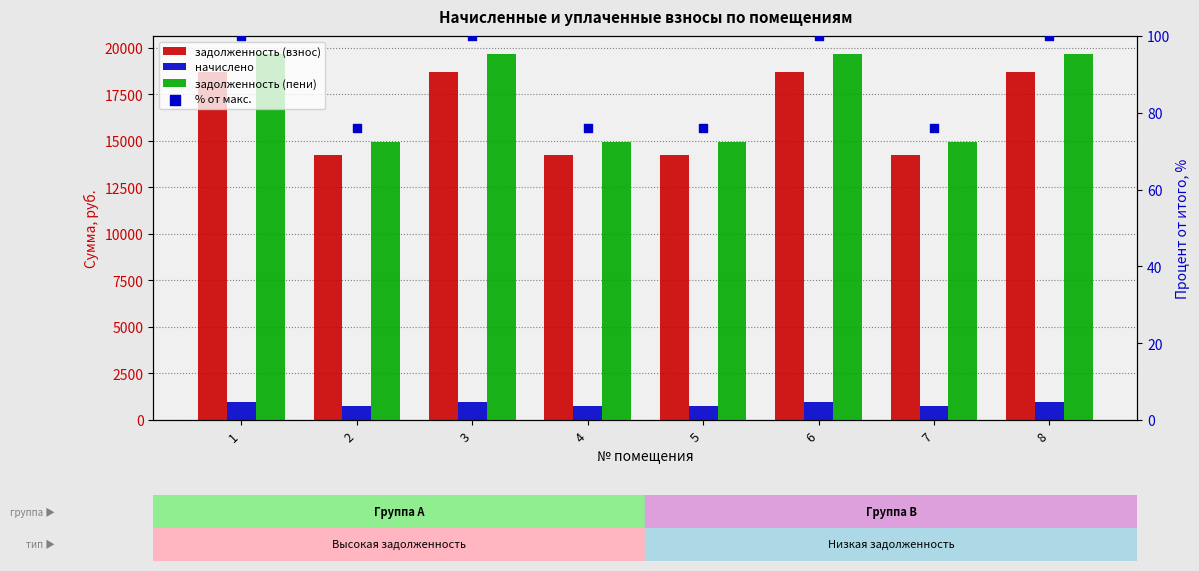

Which series has the largest Y range (max minus min)?

задолженность (пени)